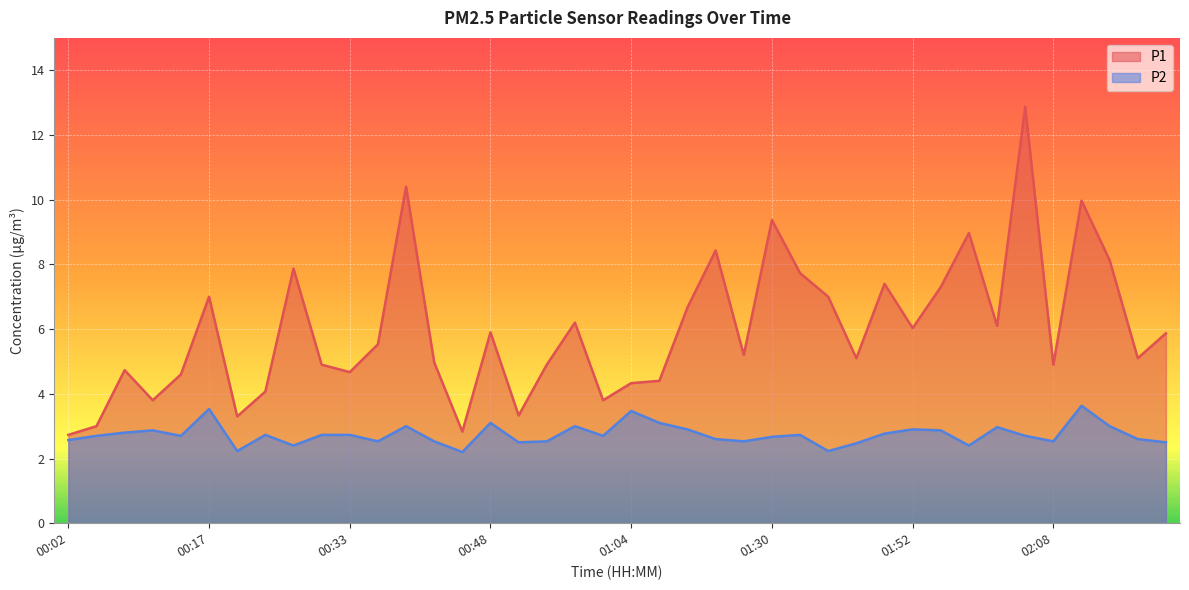

Which category has the lowest value in the P1 series?

00:02